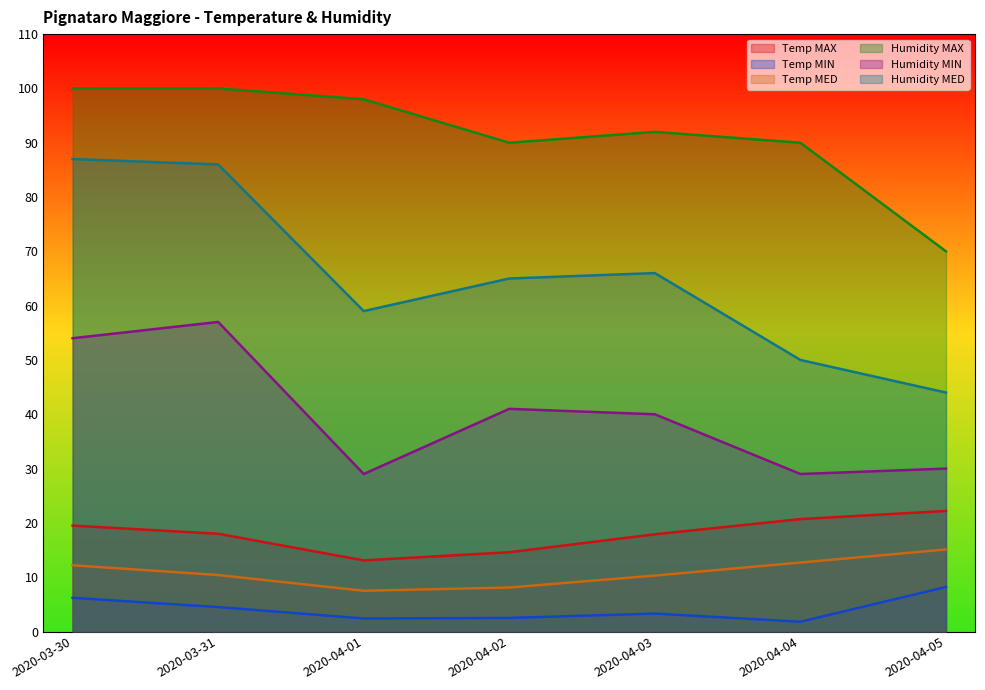

What are all the series names shown in the legend?

Temp MAX, Temp MIN, Temp MED, Humidity MAX, Humidity MIN, Humidity MED